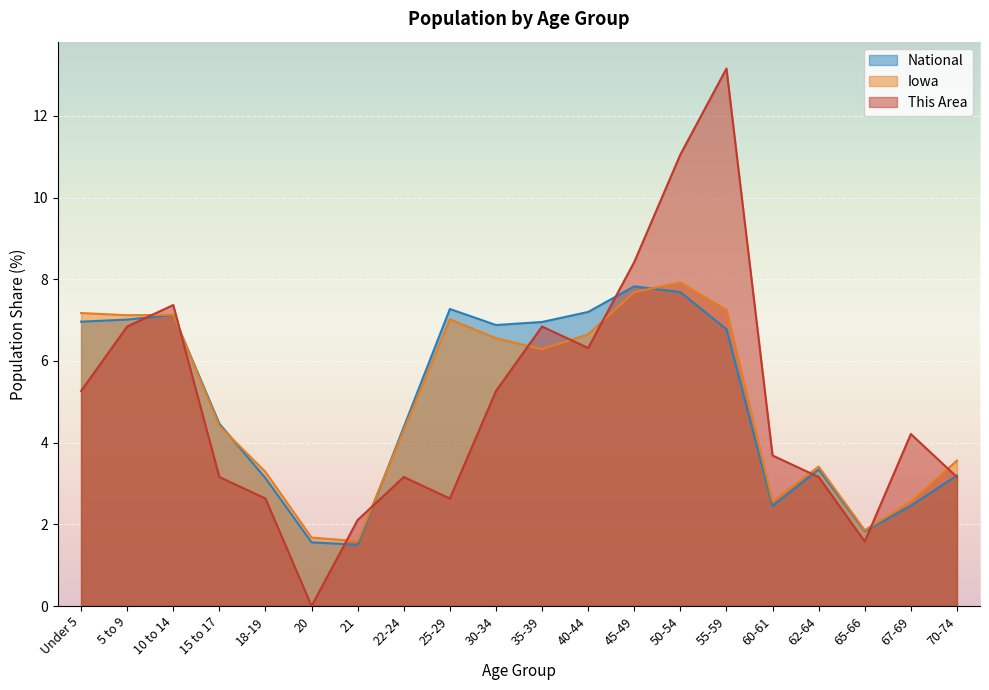

How many times do National and Iowa cross each other?

4